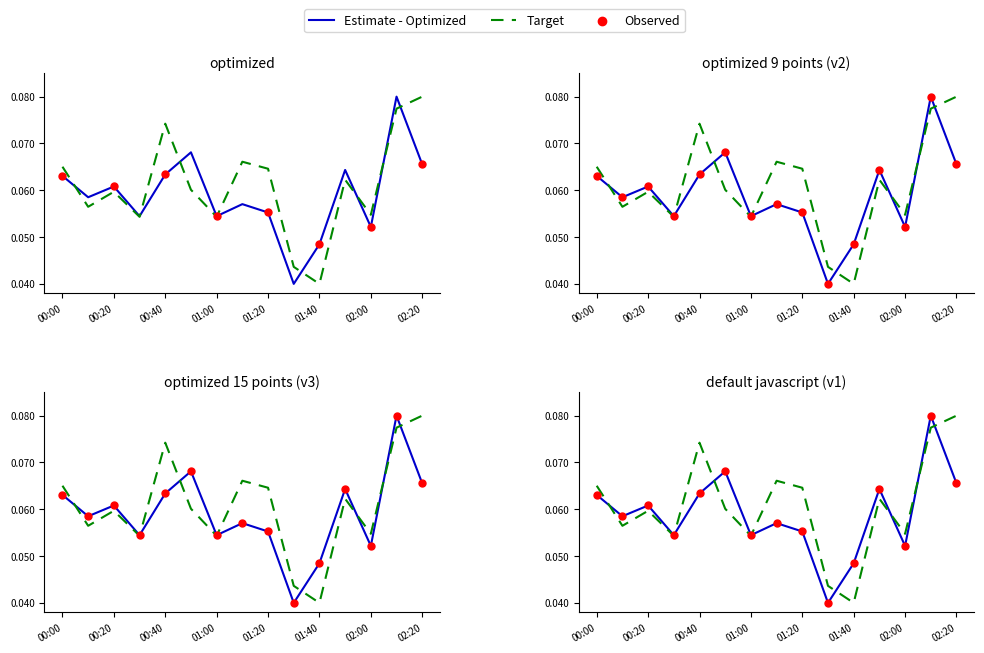

Which series has the widest spread of Y values?

Estimate - Optimized